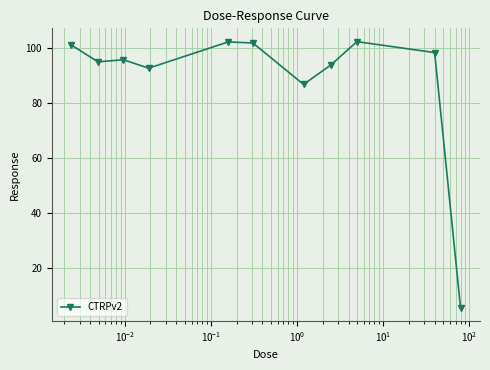

What is the minimum value shown in the chart?

5.6